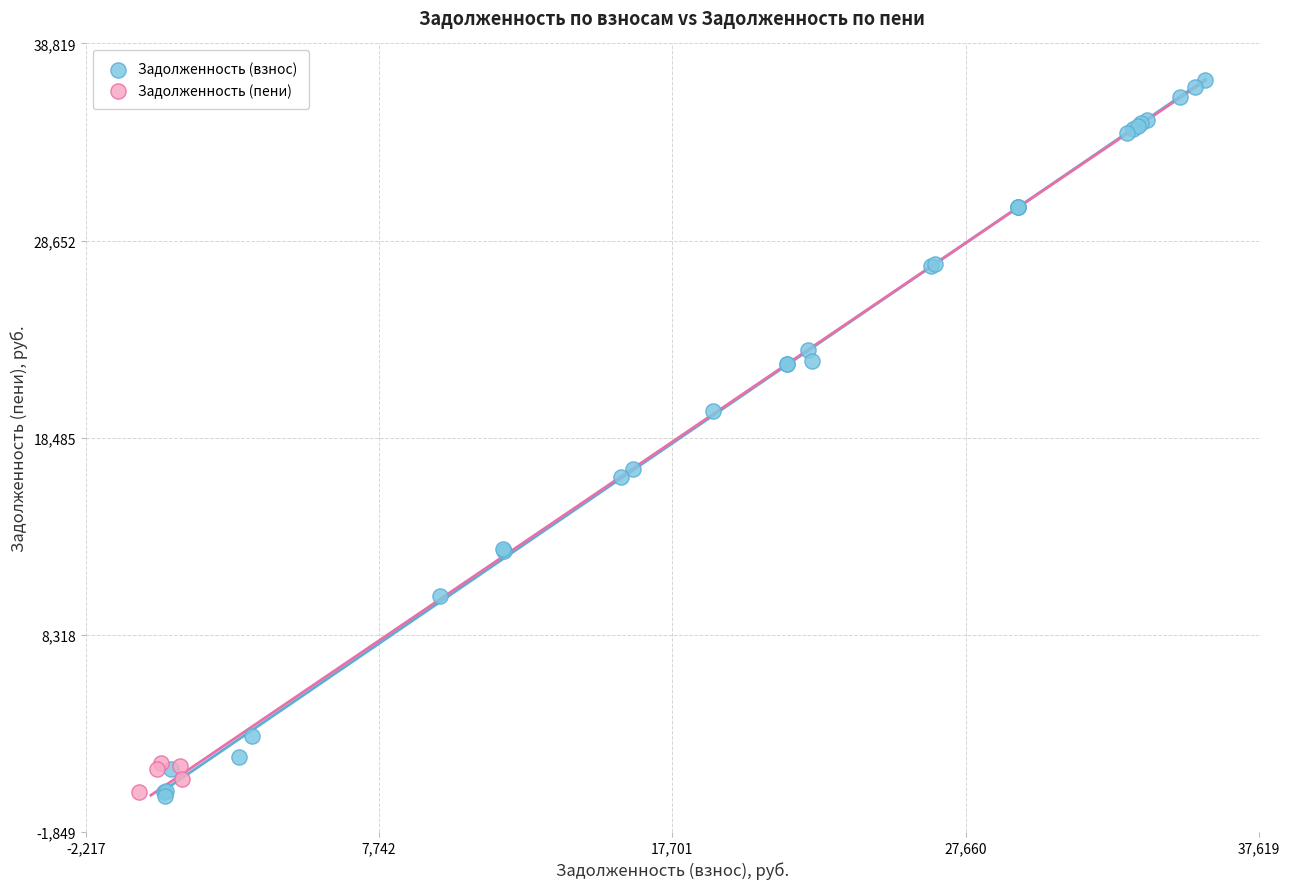

What are all the series names shown in the legend?

Задолженность (взнос), Задолженность (пени)